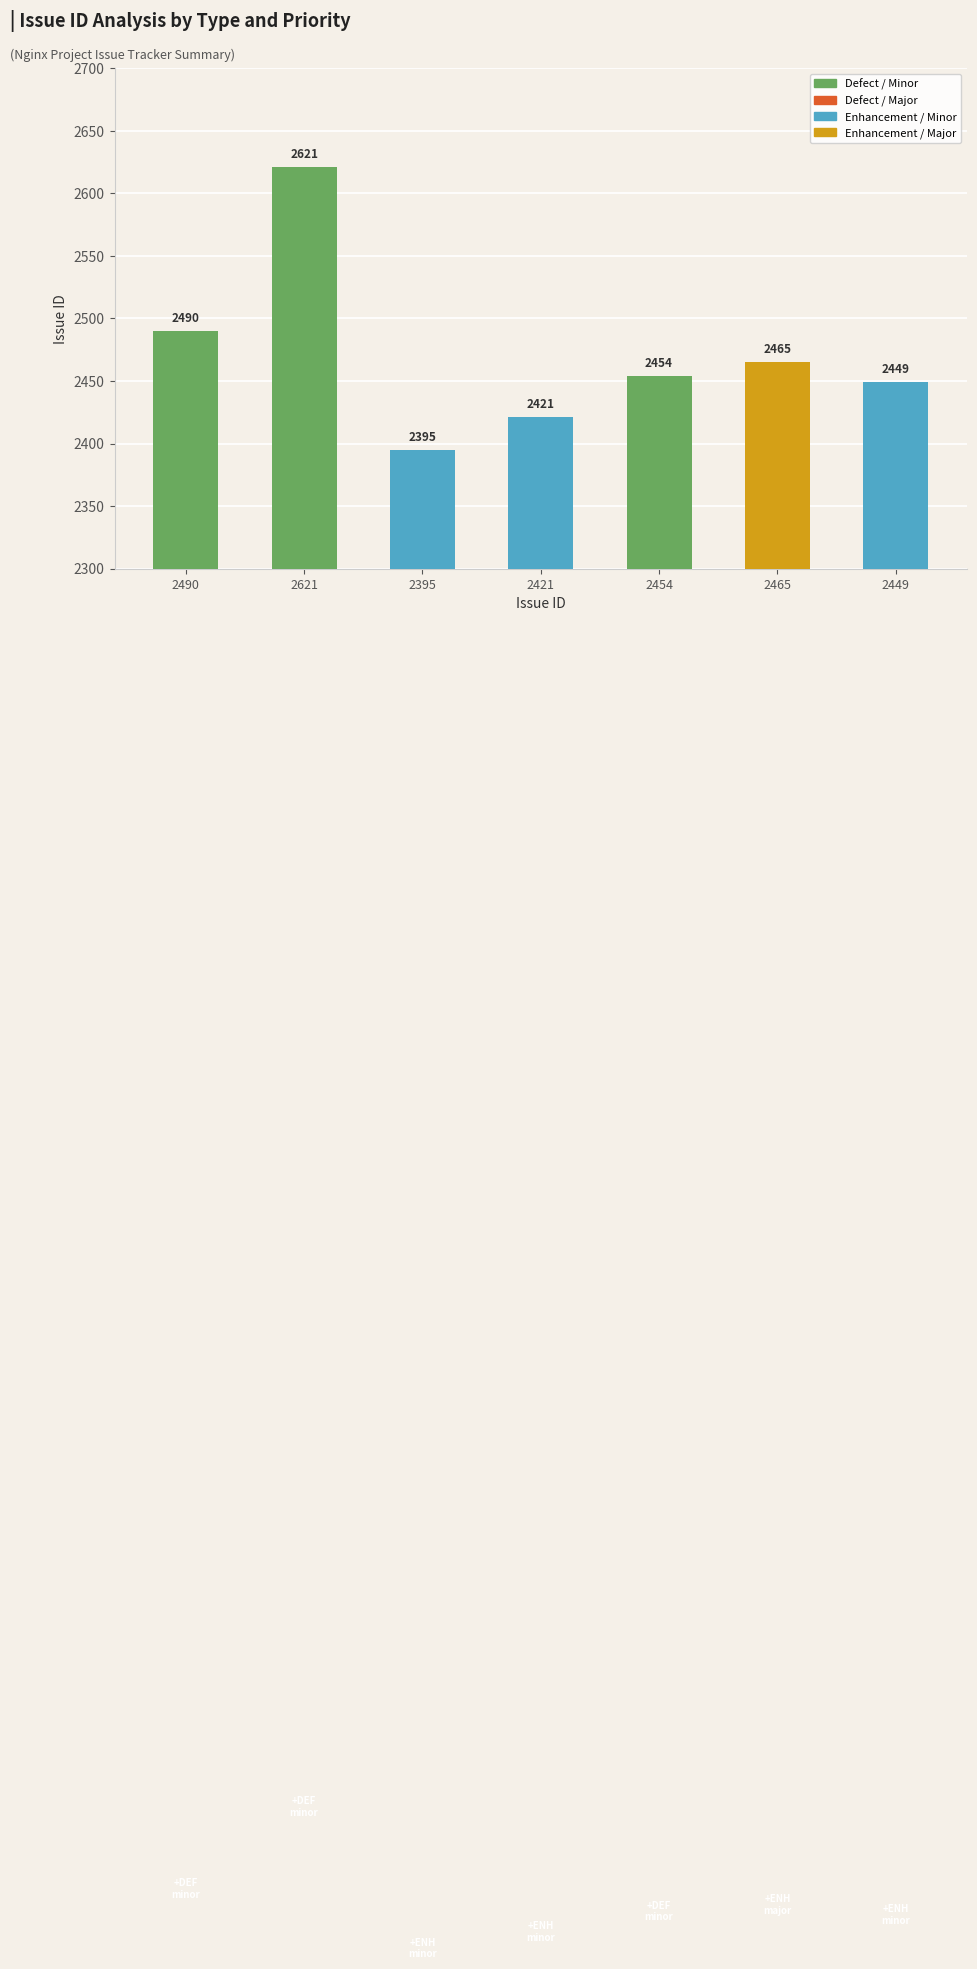

What is the difference between the maximum and second lowest values?

200